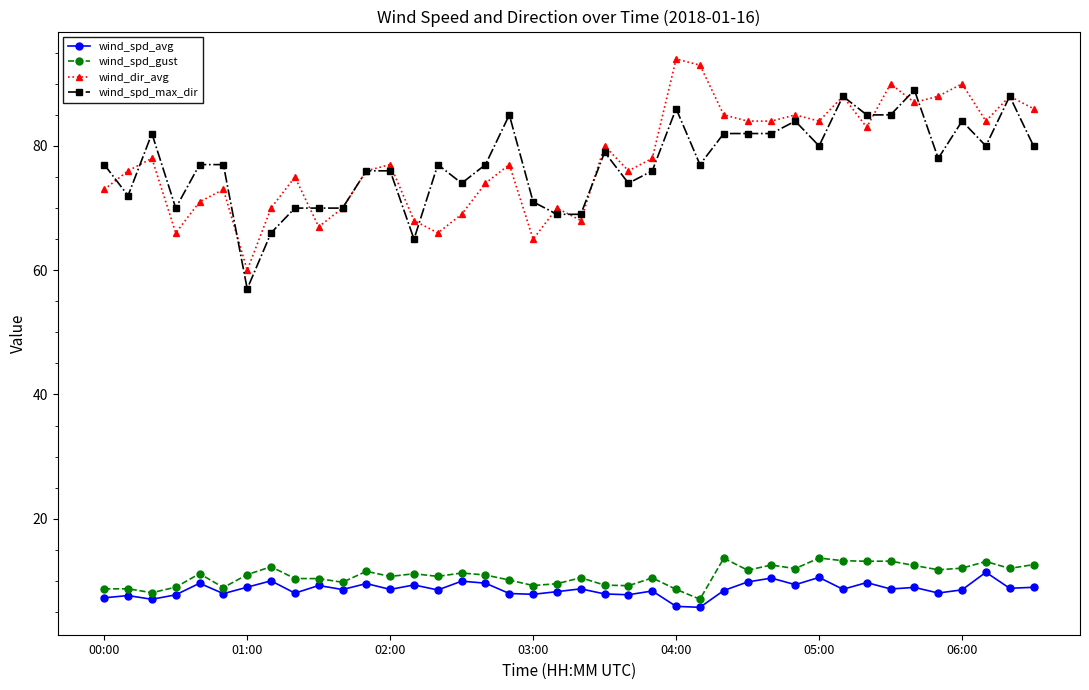

Which series has the widest spread of values?

wind_dir_avg